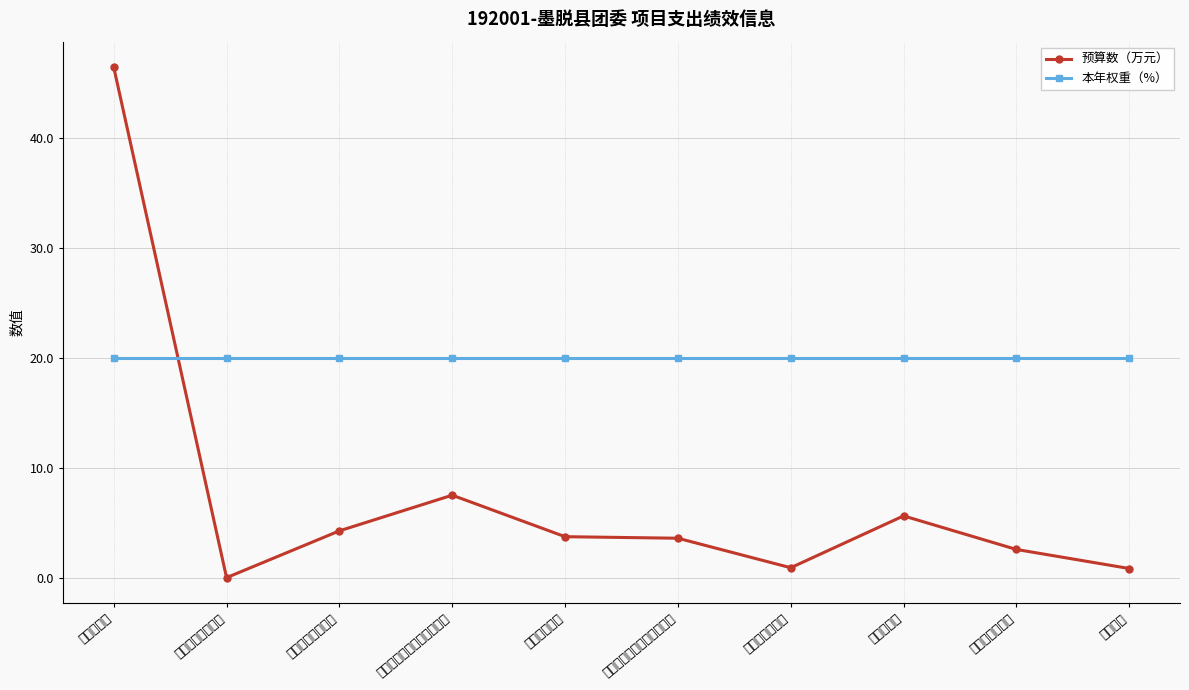

The 本年权重（%） series shows 35.1 at 公务员医疗补助. True or false?

False